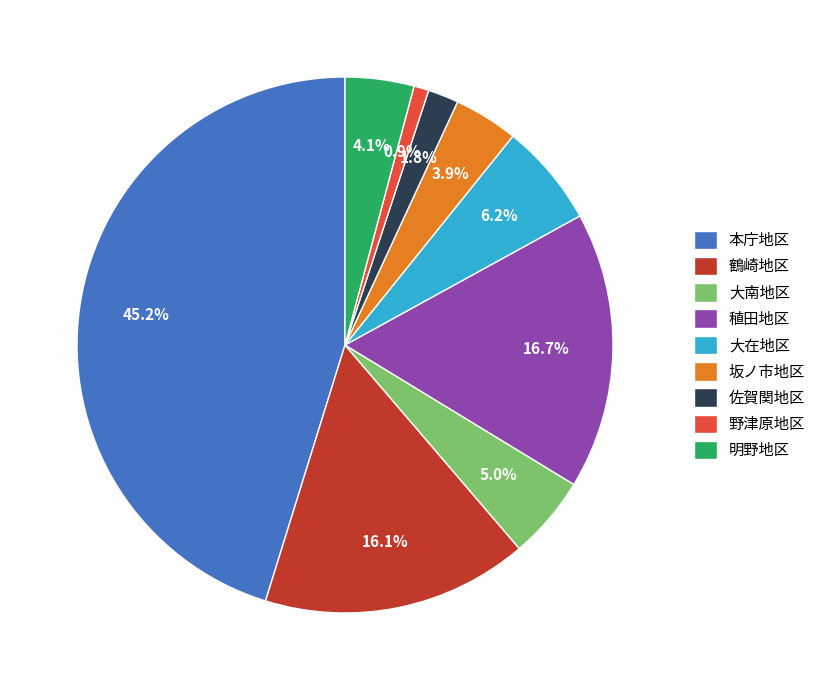

To the nearest percent, what is the difference between the 大在地区 and 明野地区 slice percentages?

2%